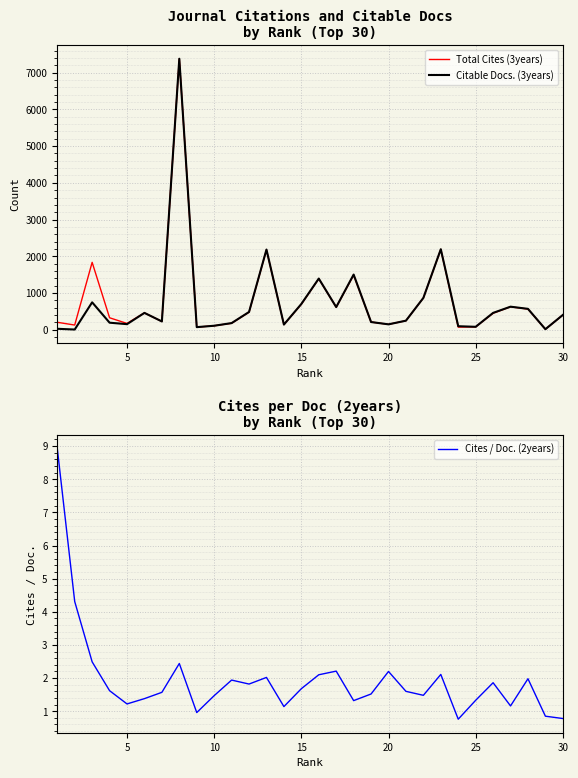

Which series has the largest total across all categories?

Total Cites (3years)